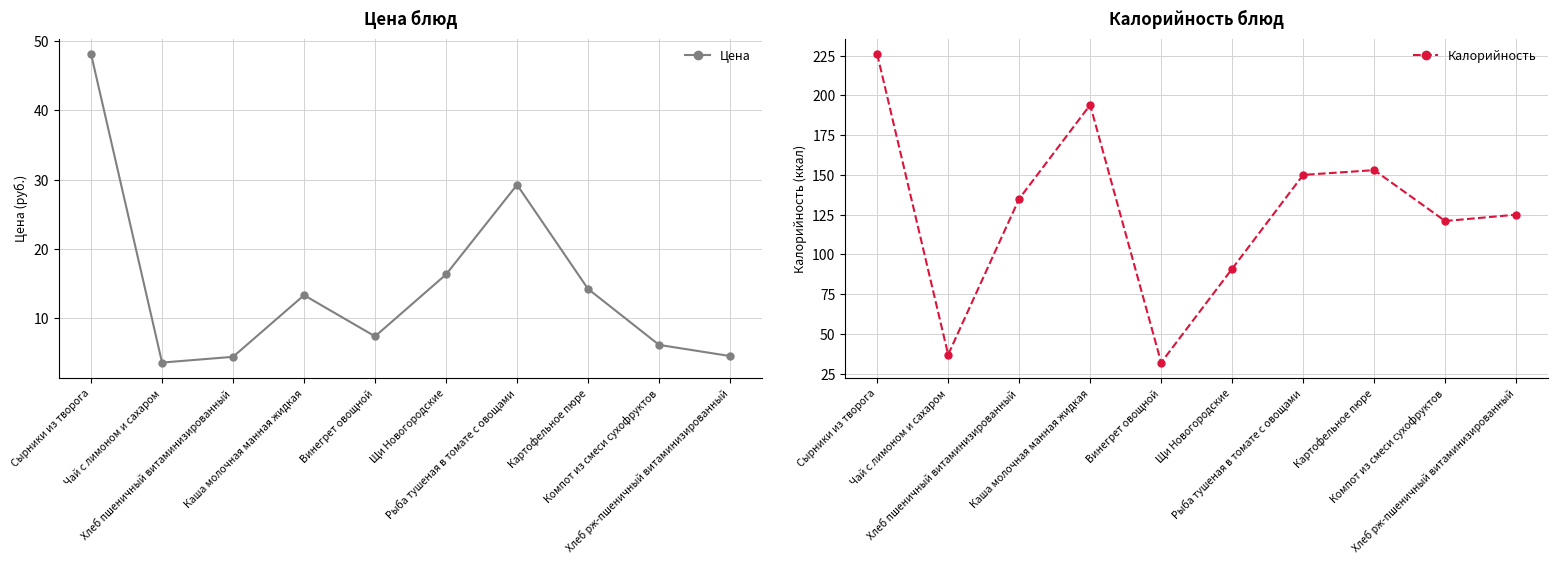

Is it true that Цена equals 2.9 at Хлеб рж-пшеничный витаминизированный?

False